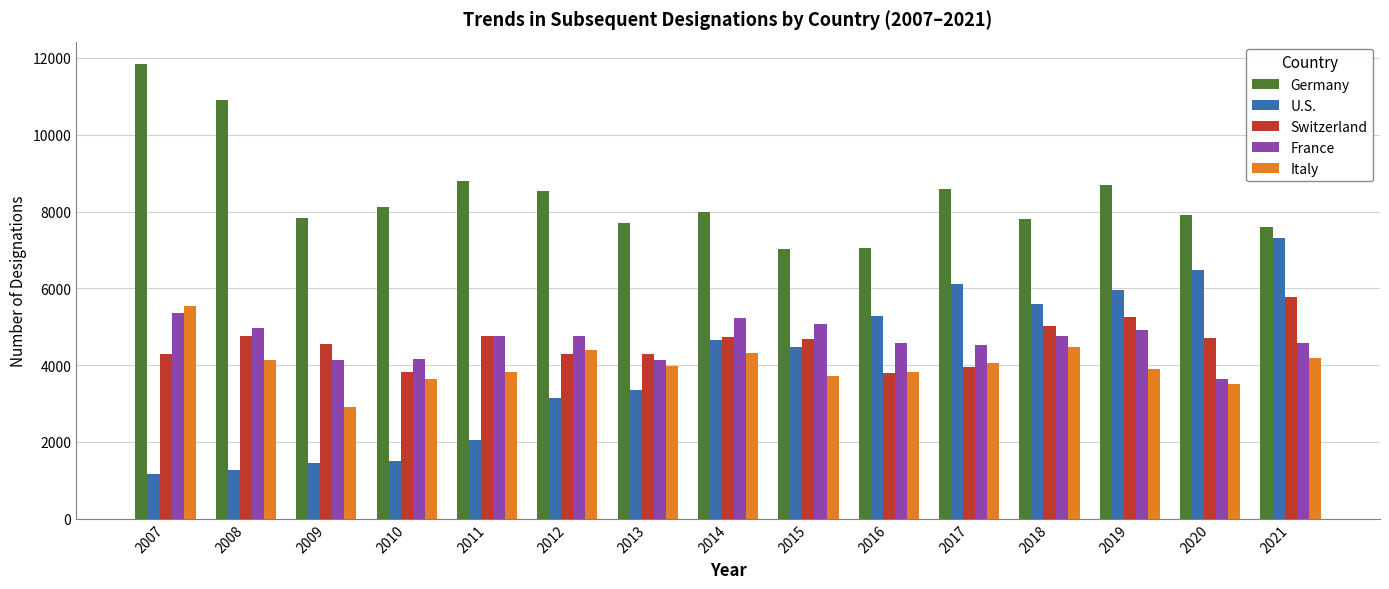

What is the total value across all series at 2008?

26049